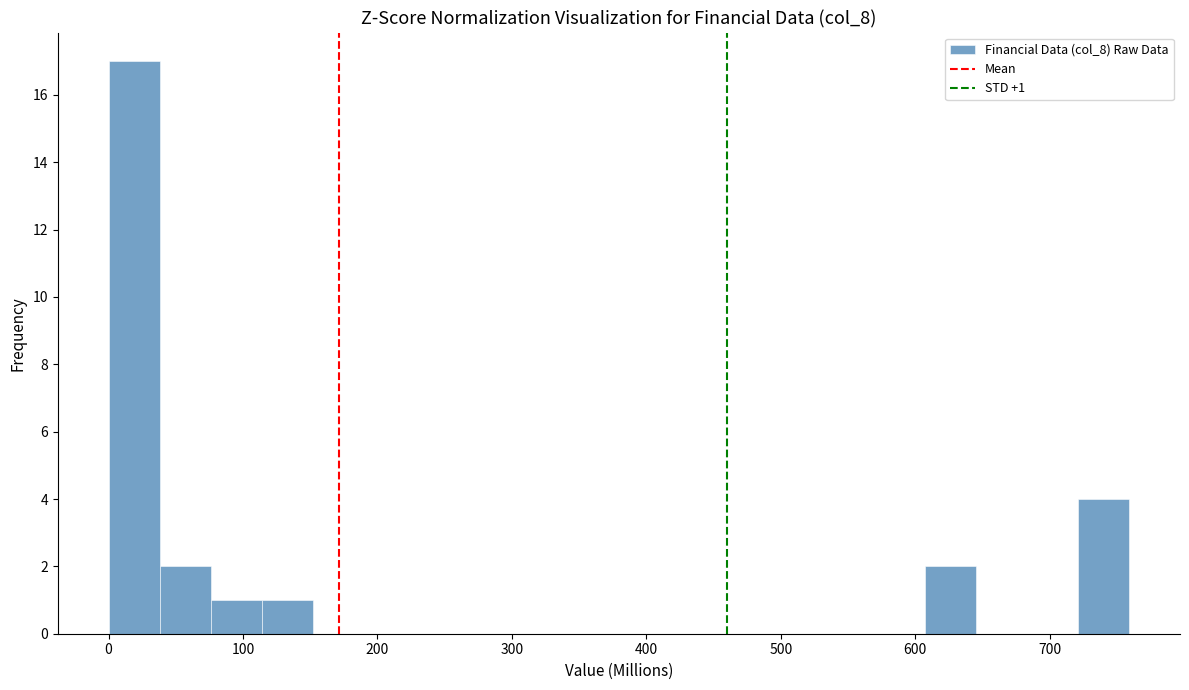

Read against the x-axis, roughly where is the centre of the tallest bar?

20